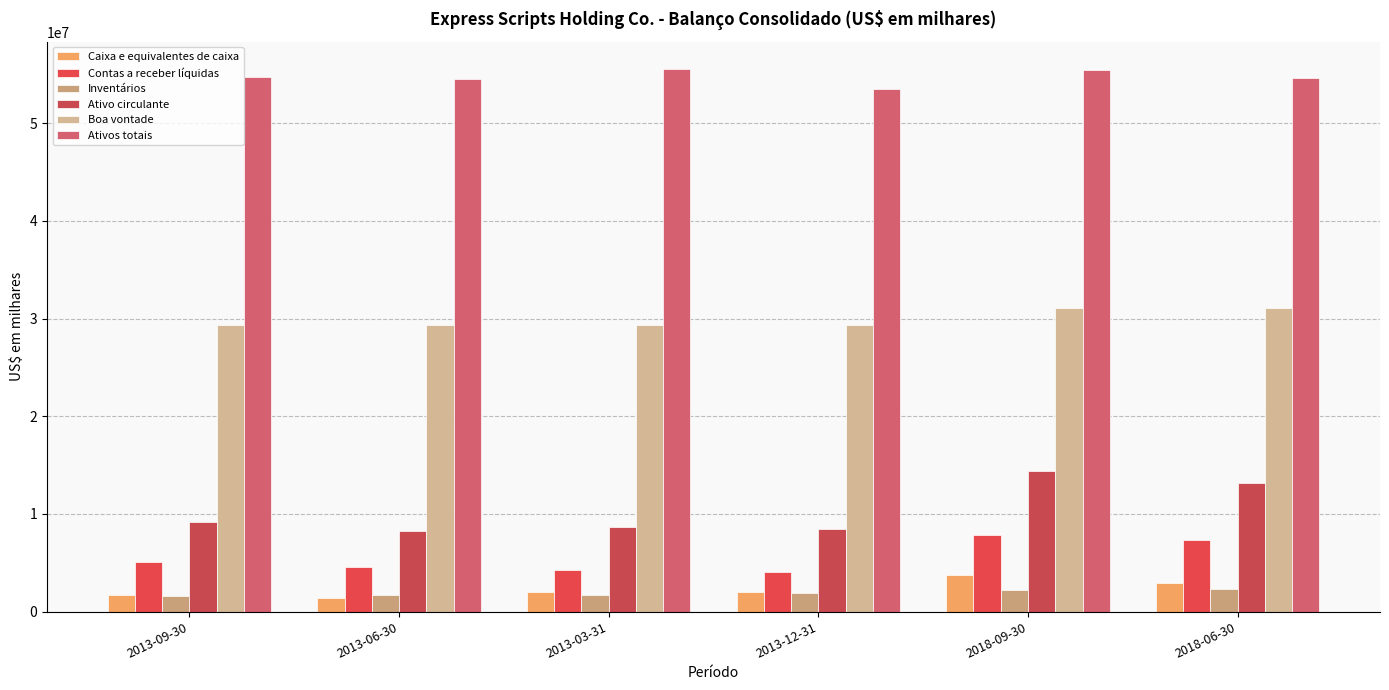

What is the smallest value displayed?

1342200